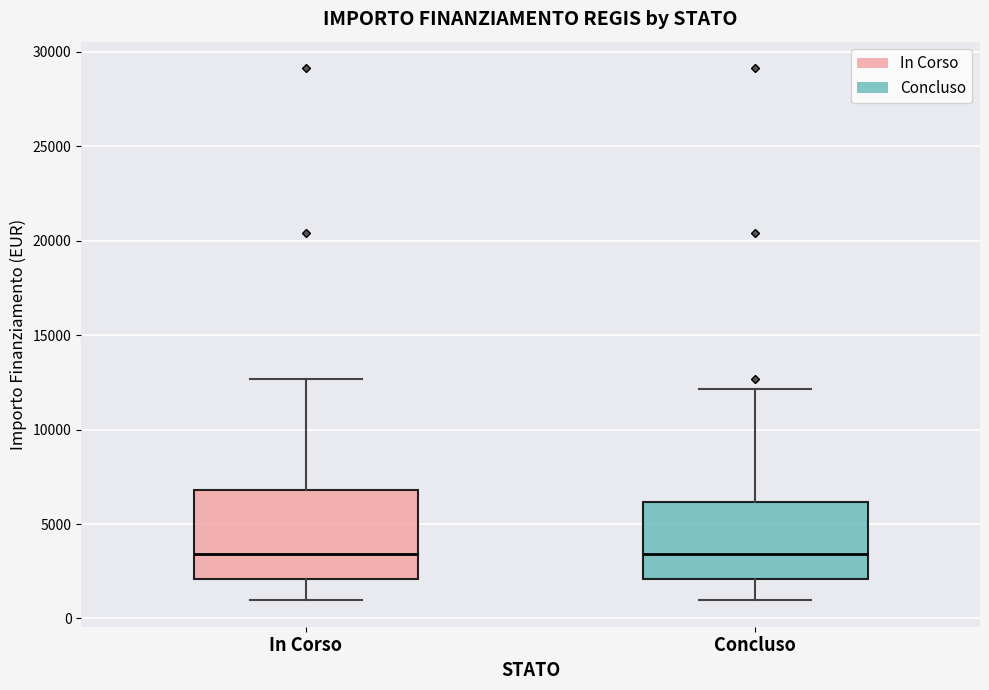

Comparing the boxes themselves (not the whiskers), which one is the tallest?

In Corso